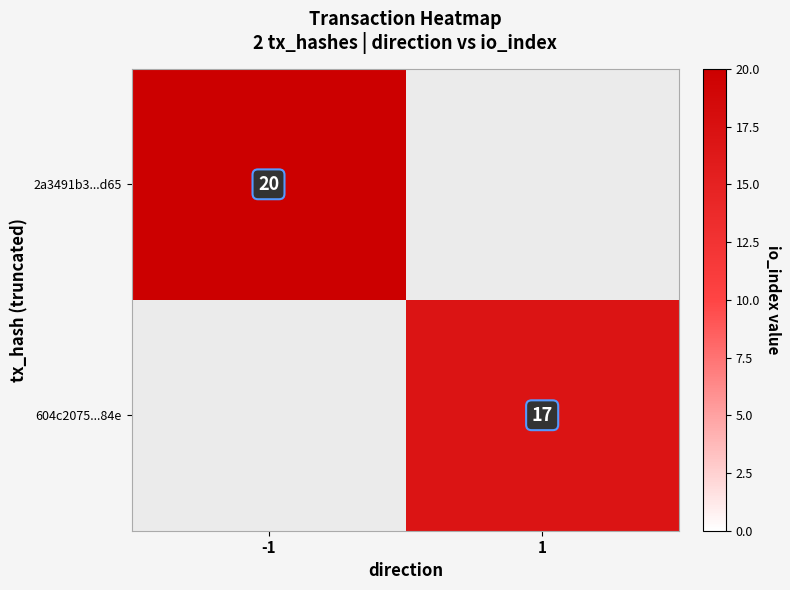

Is the value of 604c2075...84e at 1 greater than the value of 2a3491b3...d65 at -1?

No